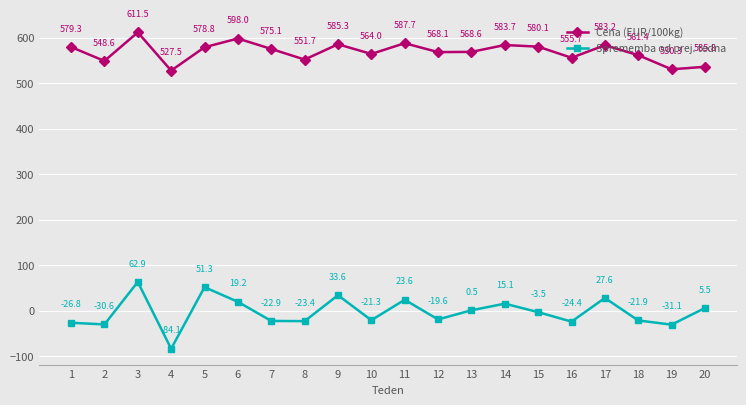

The value of Sprememba od prej. tedna at 14 is 15.1. True or false?

True